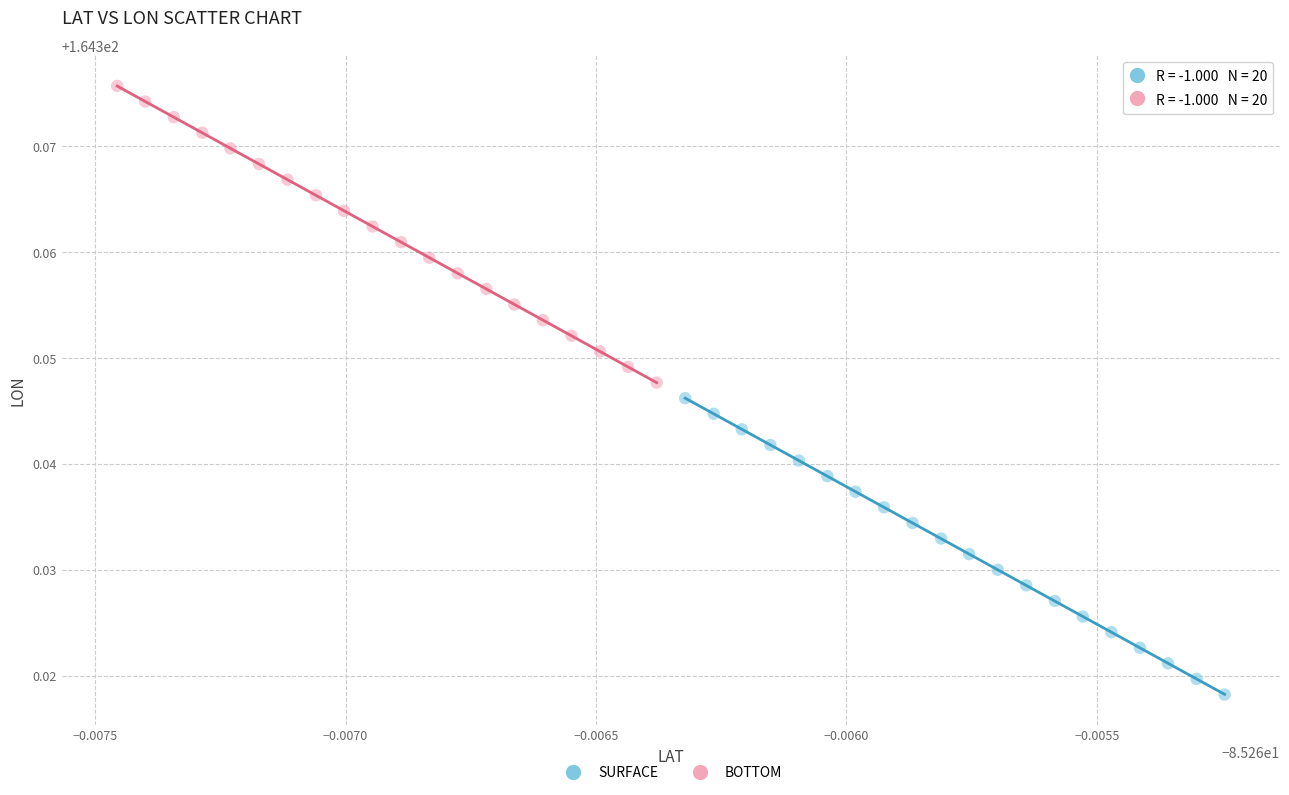

What are all the series names shown in the legend?

SURFACE, BOTTOM